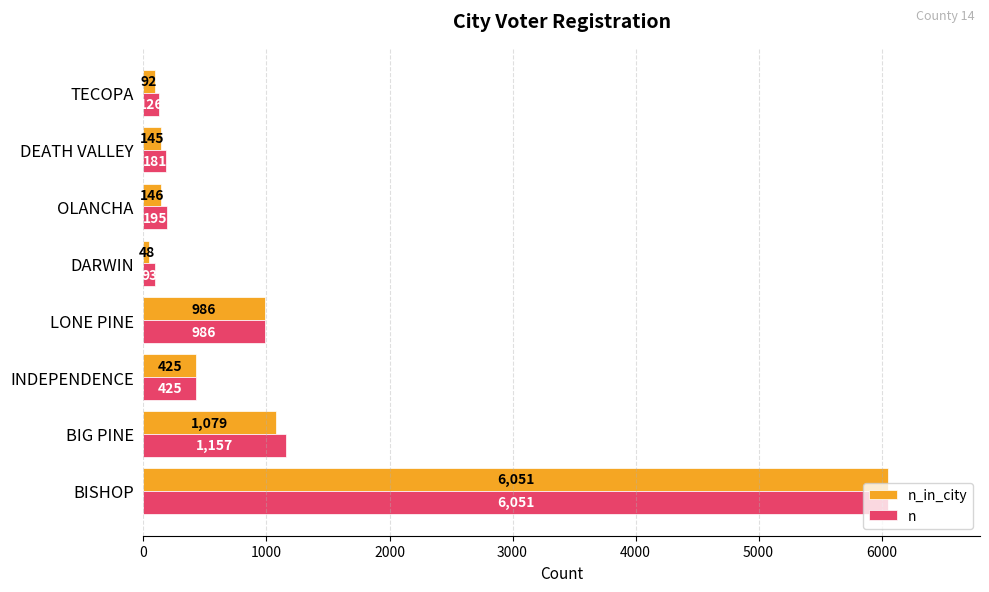

What is the minimum value for n?

93